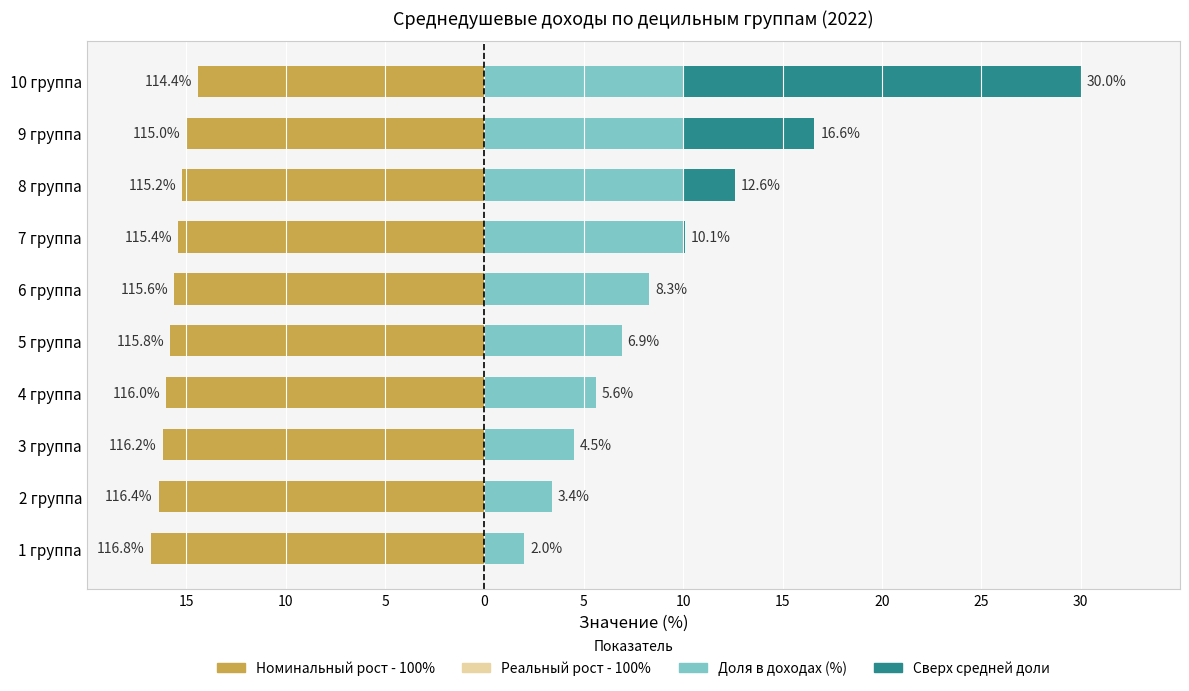

What is the label of the 5th bar from the left?

5 группа